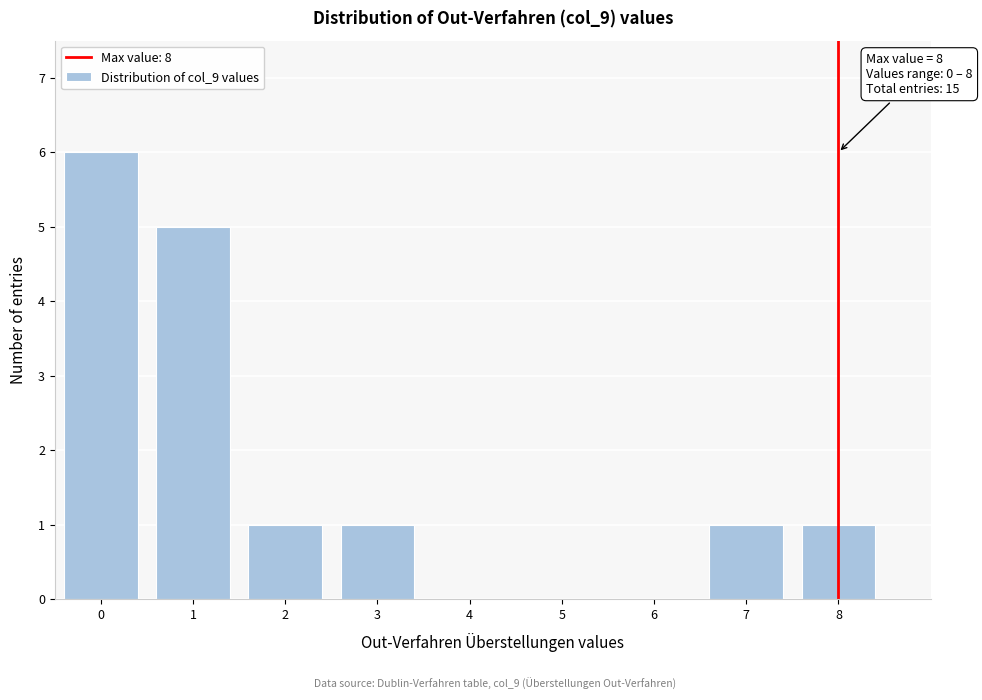

Over which range of the x-axis is the bar tallest?

-0.5 to 0.5